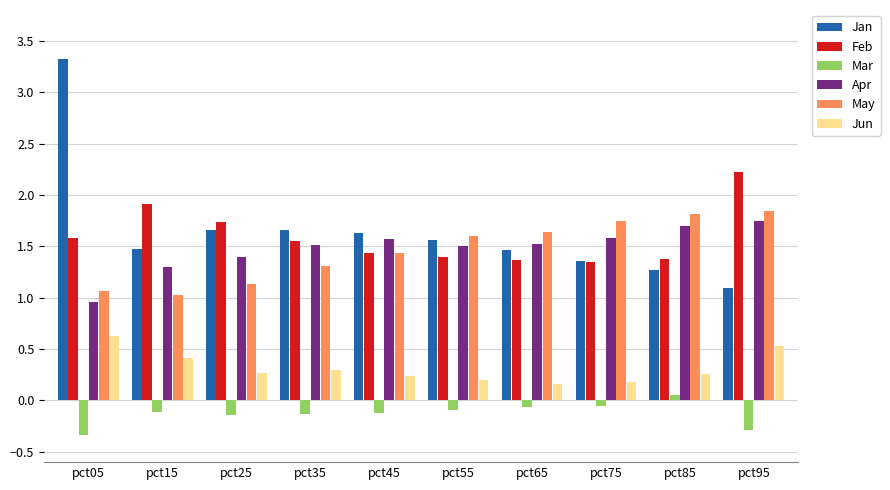

What is the maximum value shown in the chart?

3.3